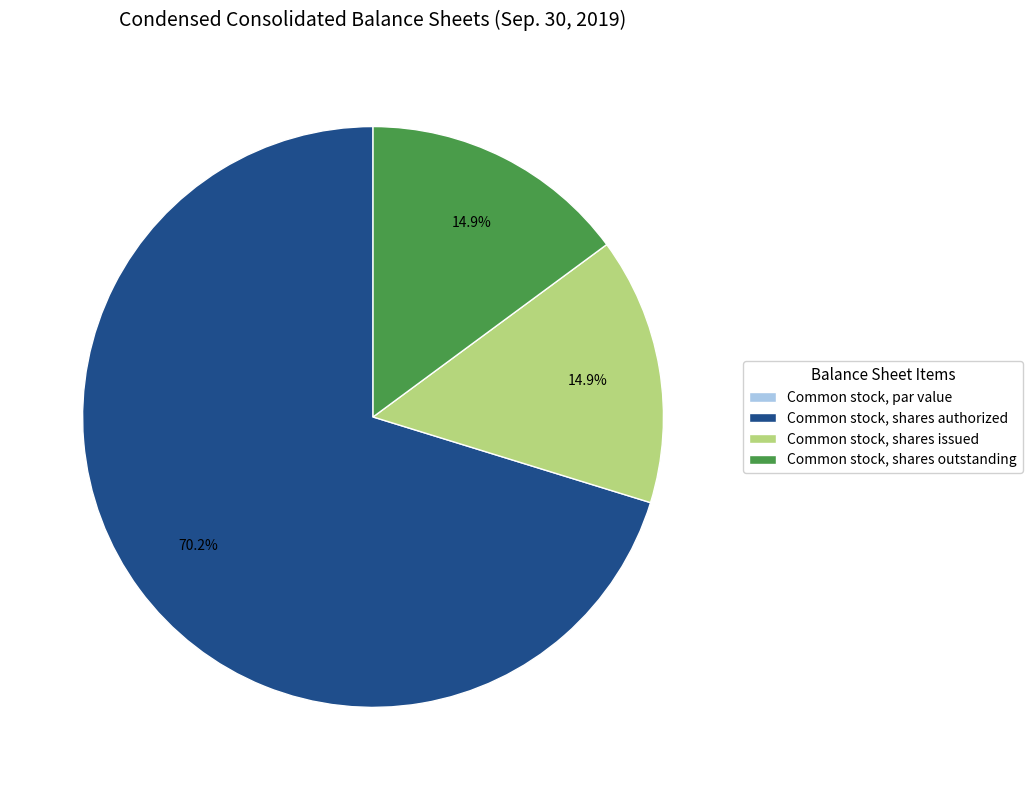

To the nearest percent, what is the average slice percentage?

25%